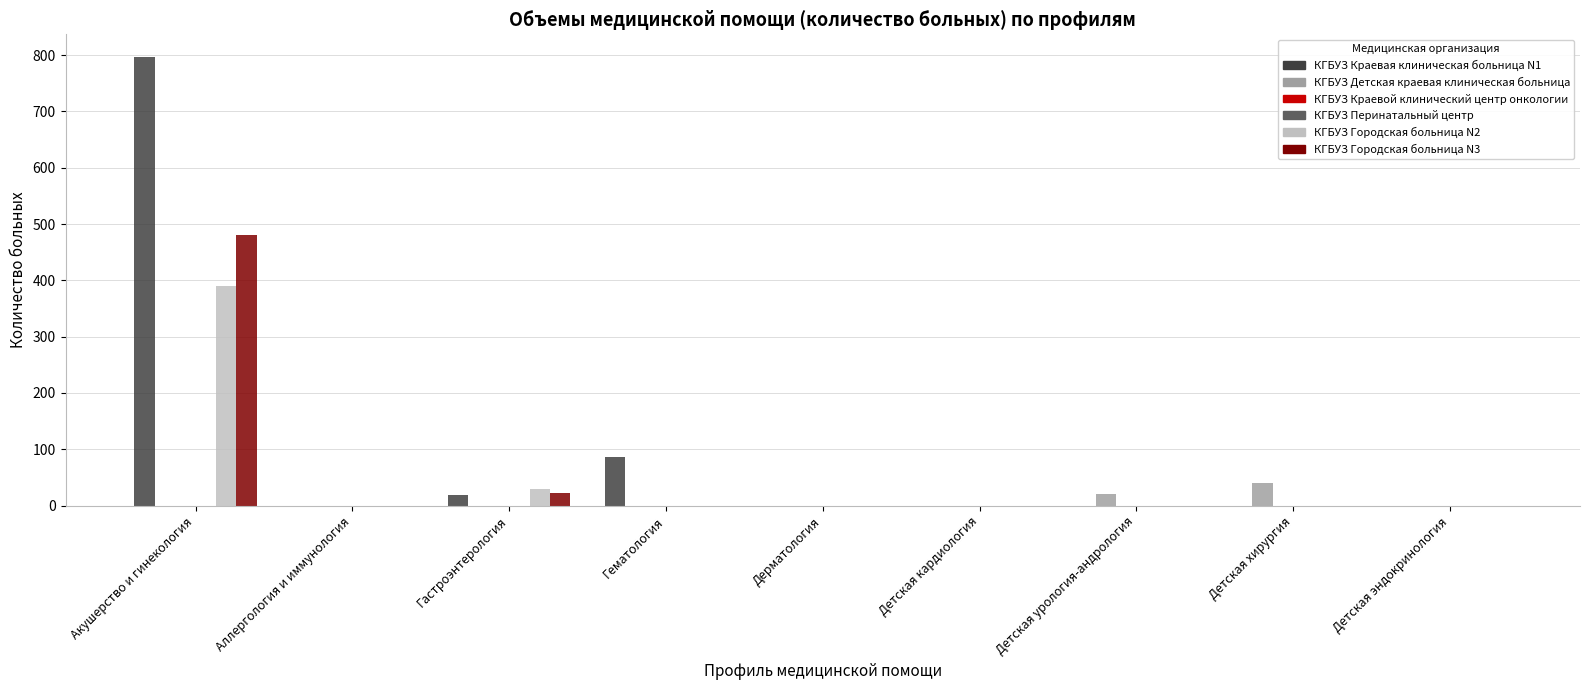

List the labels in order of КГБУЗ Перинатальный центр value, largest first.

Акушерство и гинекология, Аллергология и иммунология, Гастроэнтерология, Гематология, Дерматология, Детская кардиология, Детская урология-андрология, Детская хирургия, Детская эндокринология